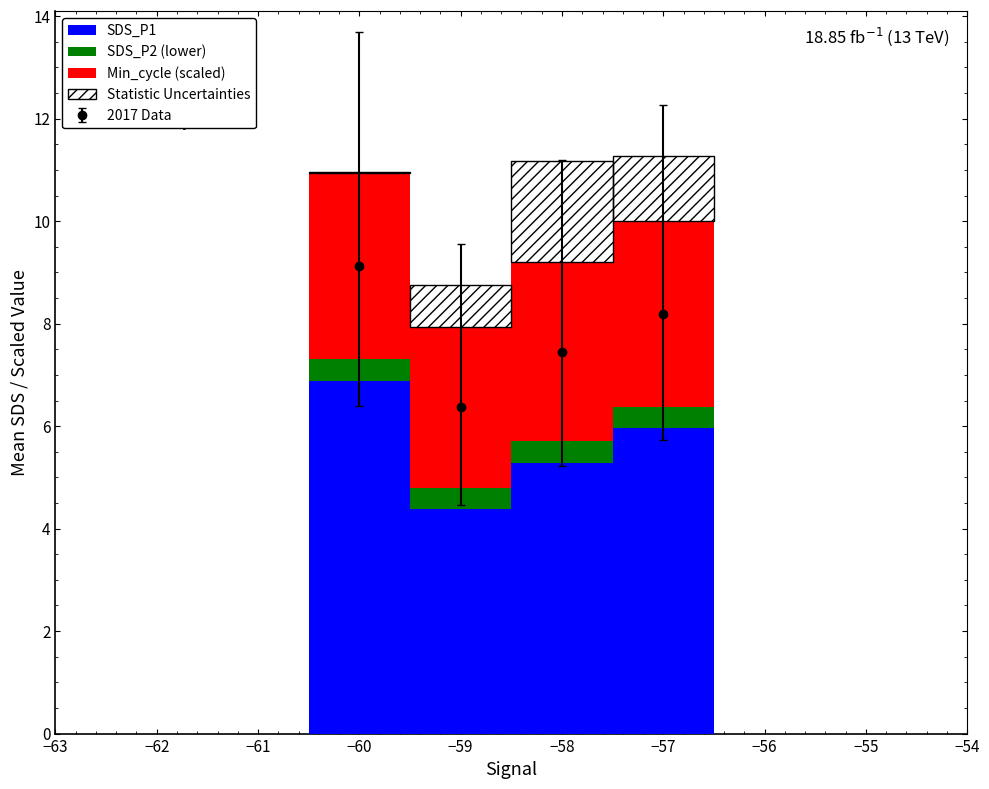

What is the difference between the second highest and second lowest values in the Min_cycle (scaled) series?

0.1